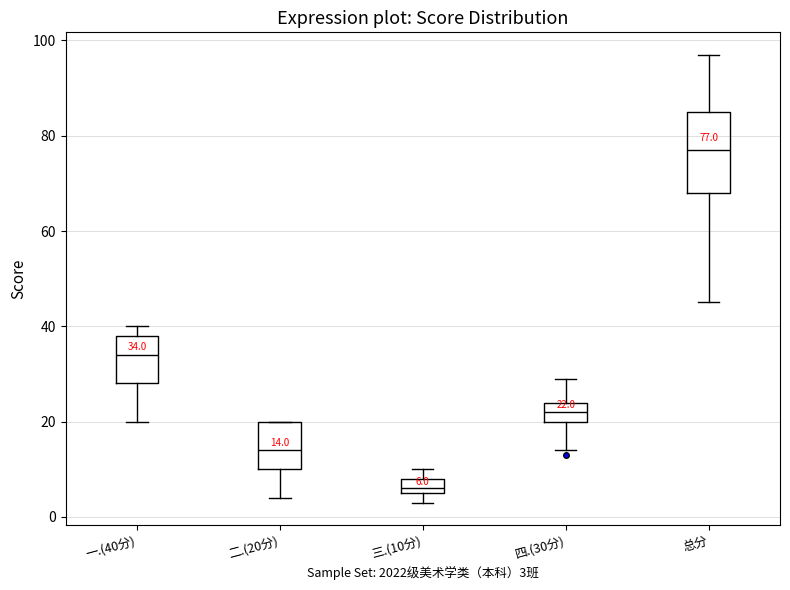

Which box's median line is the lowest?

三.(10分)